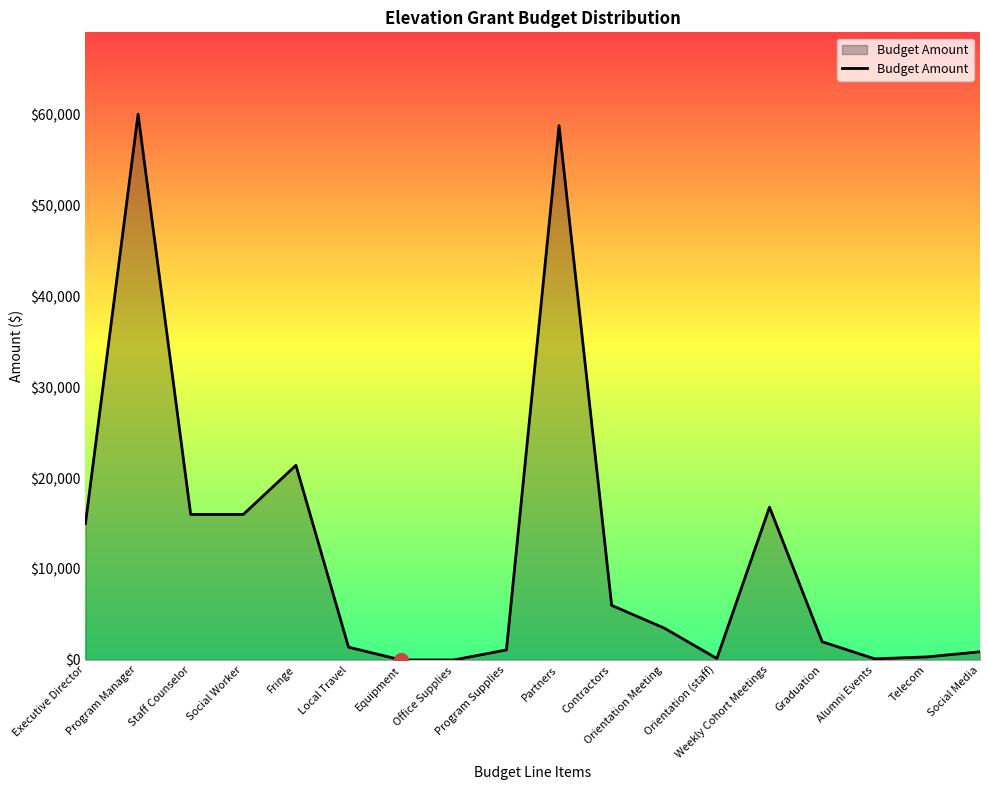

Is it true that the value at Program Manager is 60000?

True